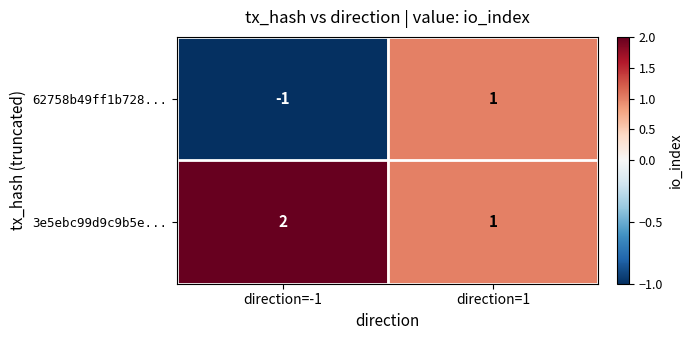

Which series has the largest total across all categories?

3e5ebc99d9c9b5e...